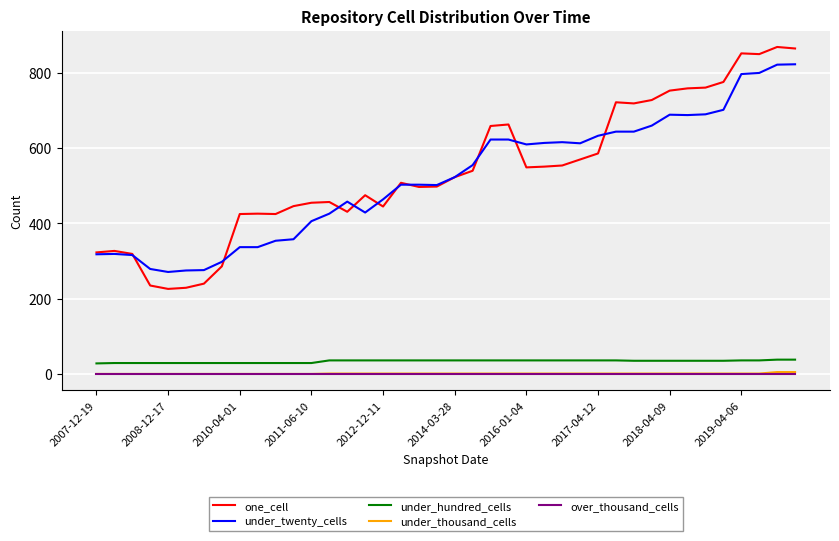

Which series has the widest spread of values?

one_cell